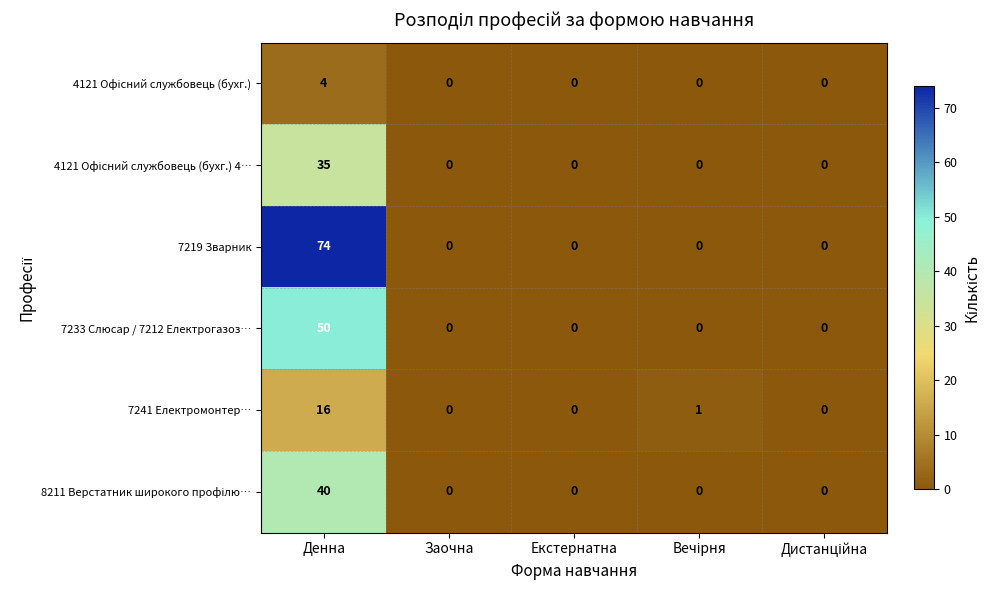

Is it true that 7219 Зварник equals 40 at Екстернатна?

False